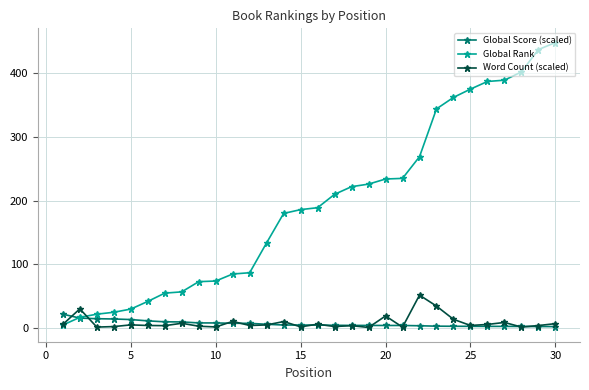

At how many categories does at least one series exceed 199?

14